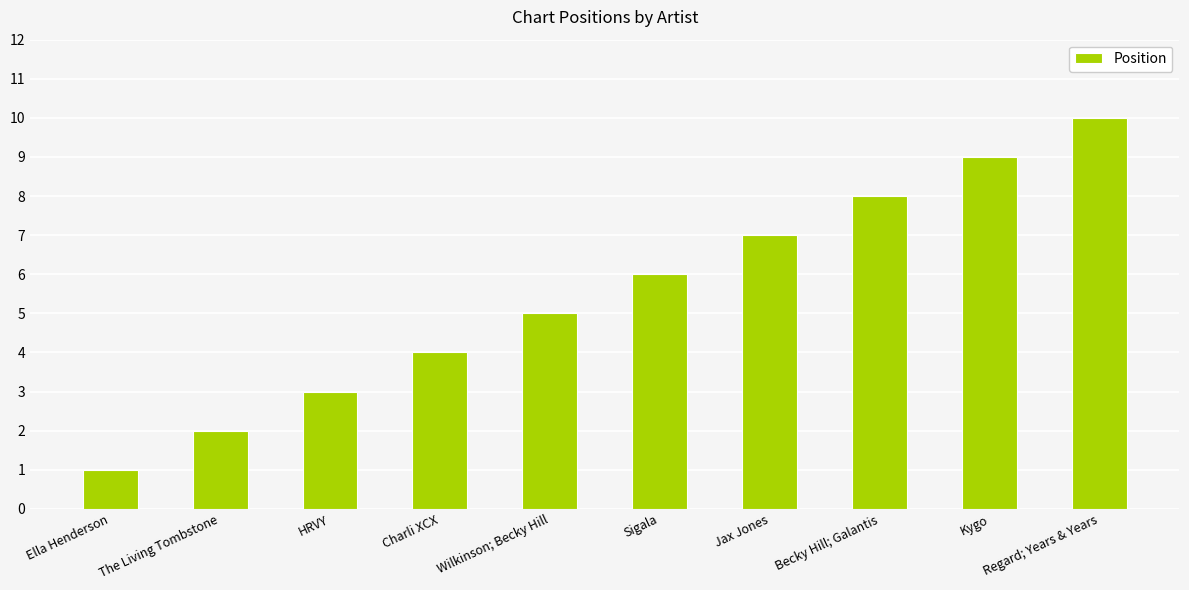

What is the label of the 10th bar from the right?

Ella Henderson